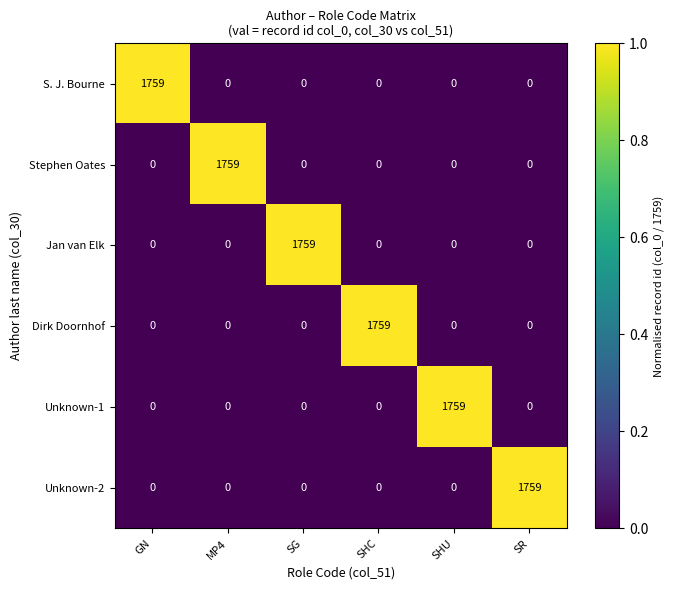

What is the difference between the maximum and minimum values in the Dirk Doornhof series?

1759